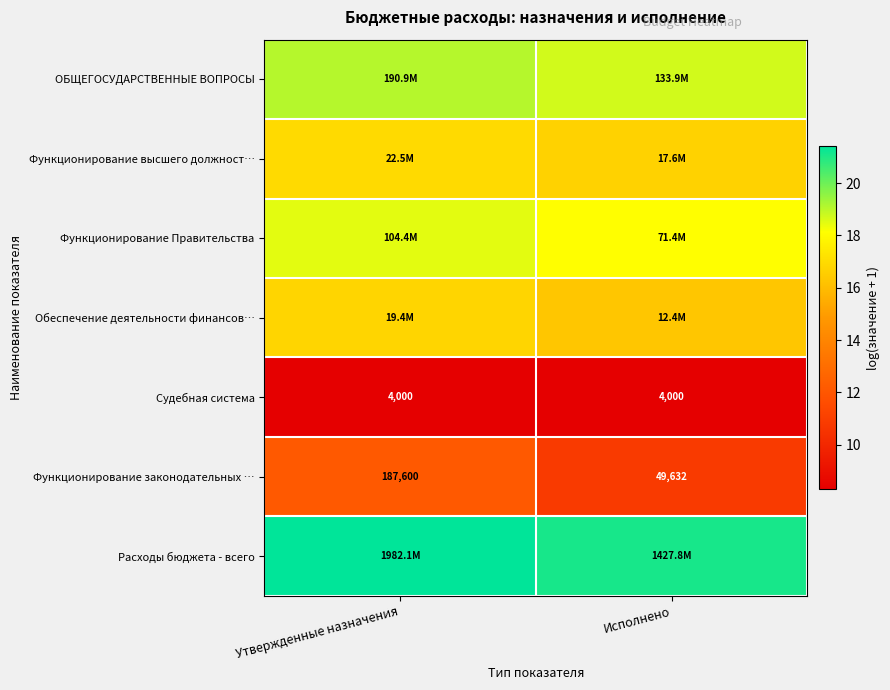

True or false: Функционирование законодательных … has a value of 7.3 at Исполнено.

False